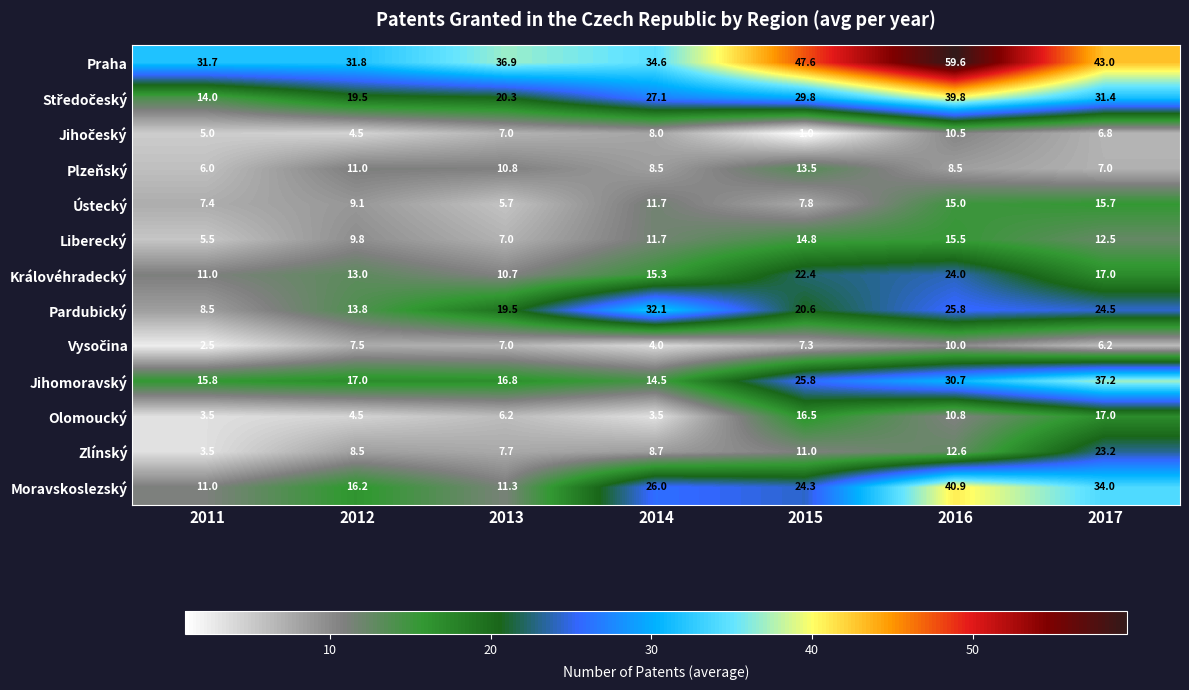

Read the Pardubický value at 2017.

24.5